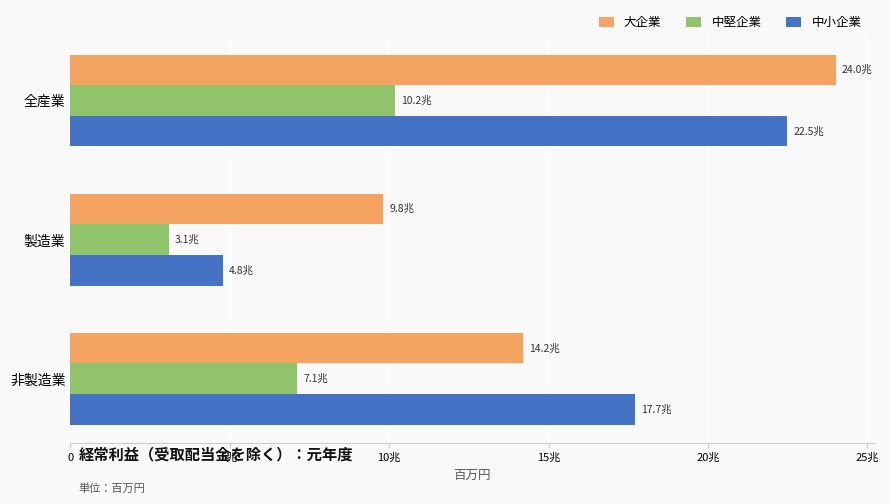

What are all the series names shown in the legend?

大企業, 中堅企業, 中小企業